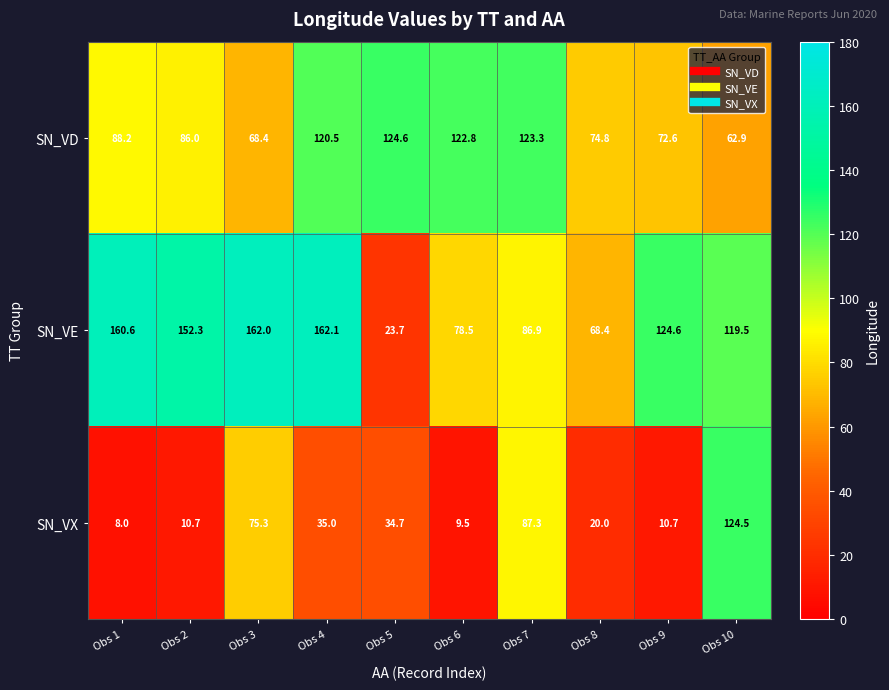

Between Obs 1 and Obs 10, which series saw the biggest shift?

SN_VX